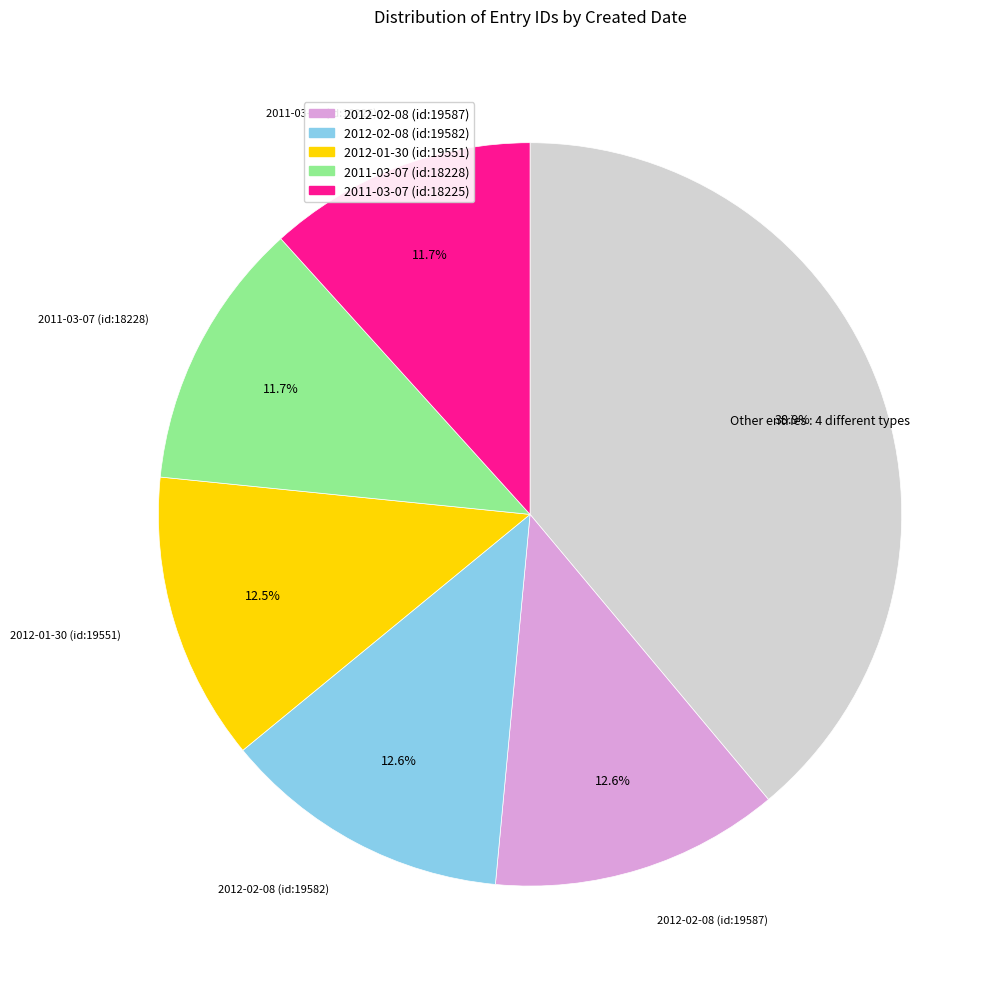

Does any single category account for the majority?

No